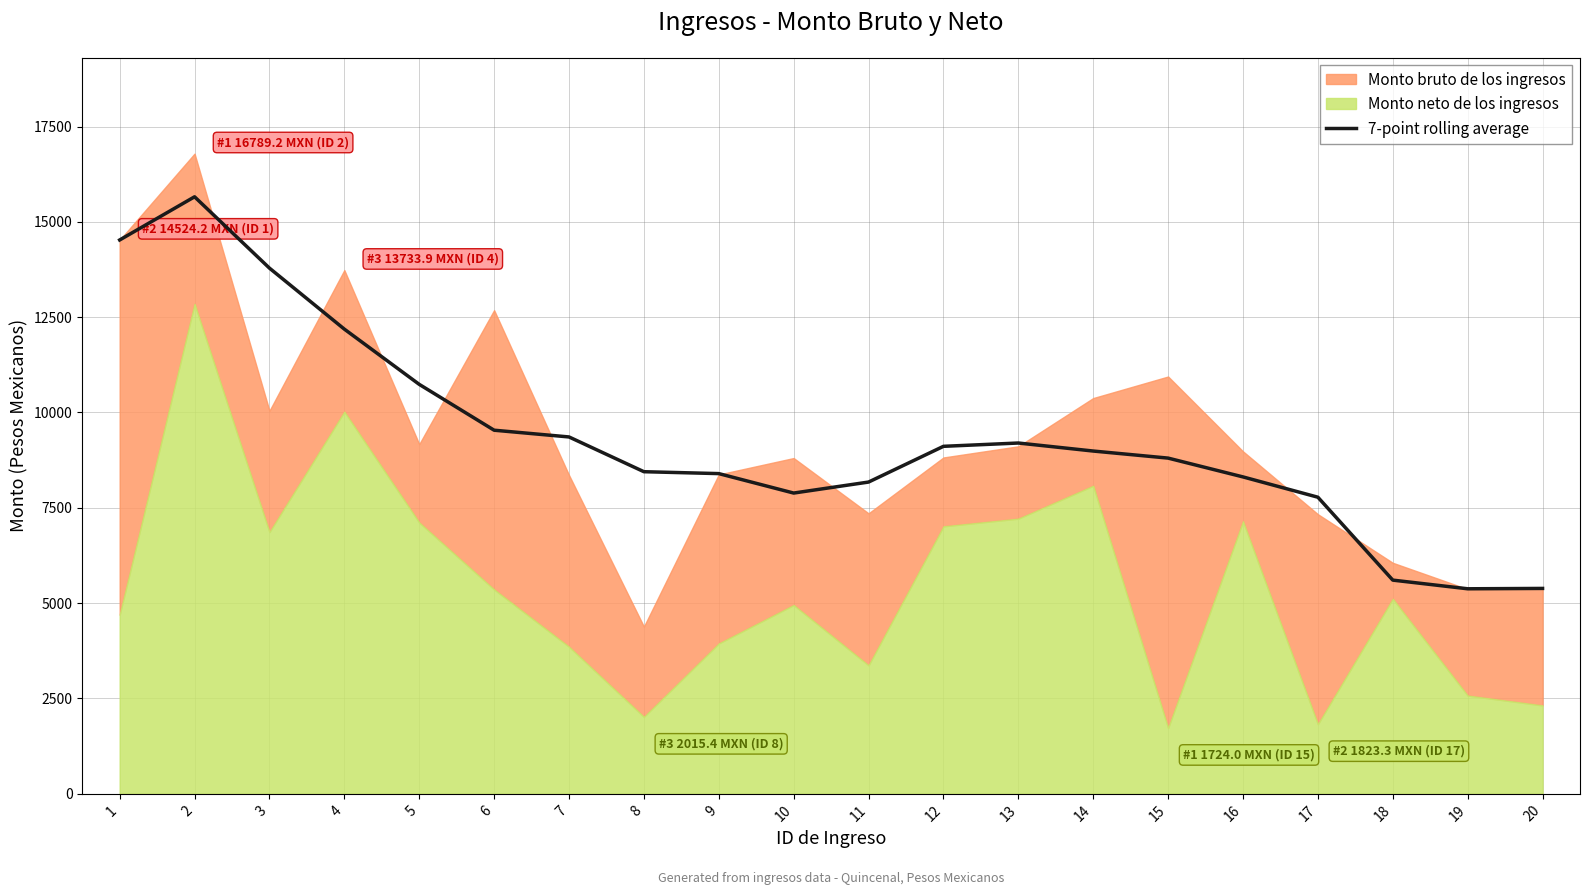

Reading left to right, extract all data points from this chart.

14524.2	15656.7	13785.6	12185.5	10736.6	9534.1	9357.1	8445.5	8395.8	7885.5	8174.0	9111.3	9198.0	8987.5	8802.3	8308.9	7776.3	5601.7	5374.4	5383.8